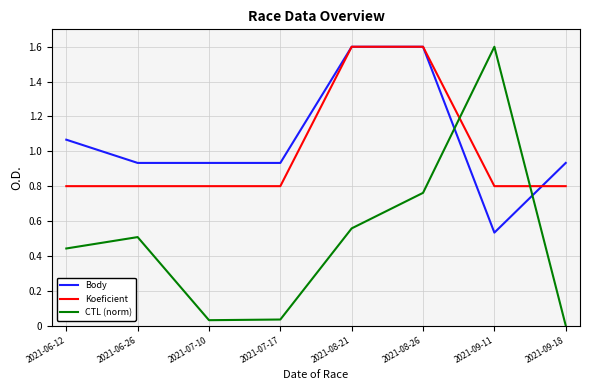

Which series changed the most between 2021-08-21 and 2021-09-18?

Koeficient